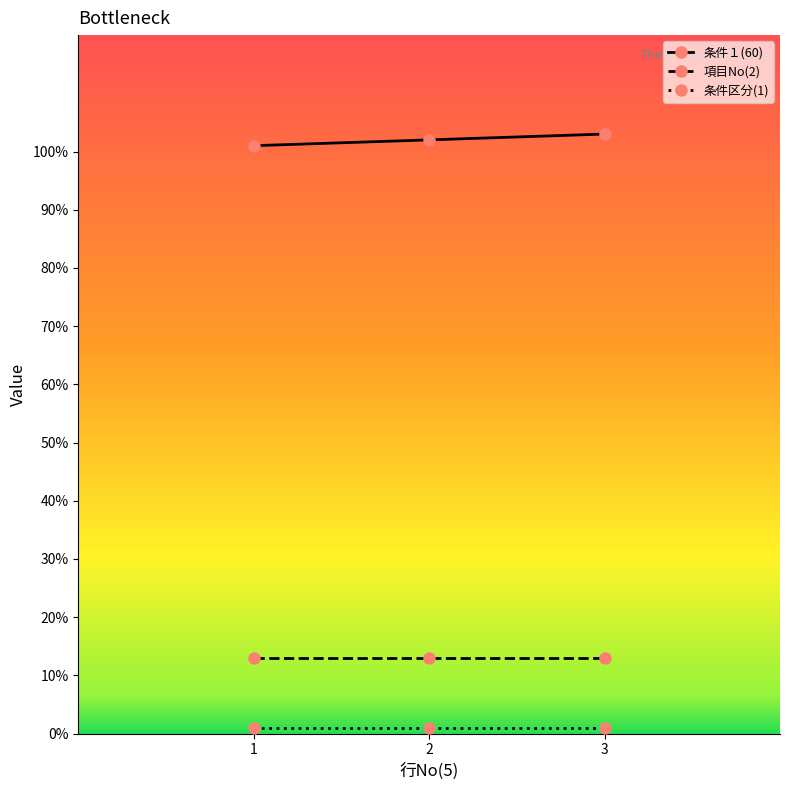

Which series has the largest total across all categories?

条件１(60)